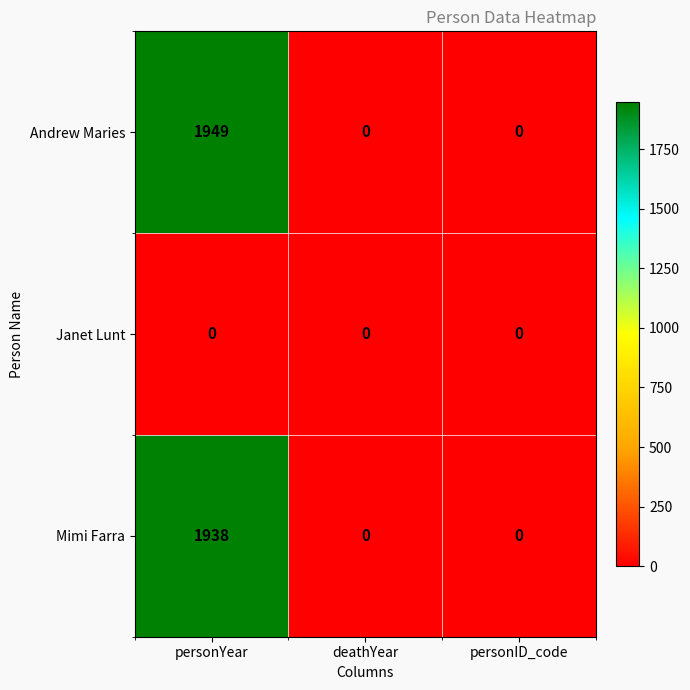

What is the sum of all Mimi Farra values?

1938